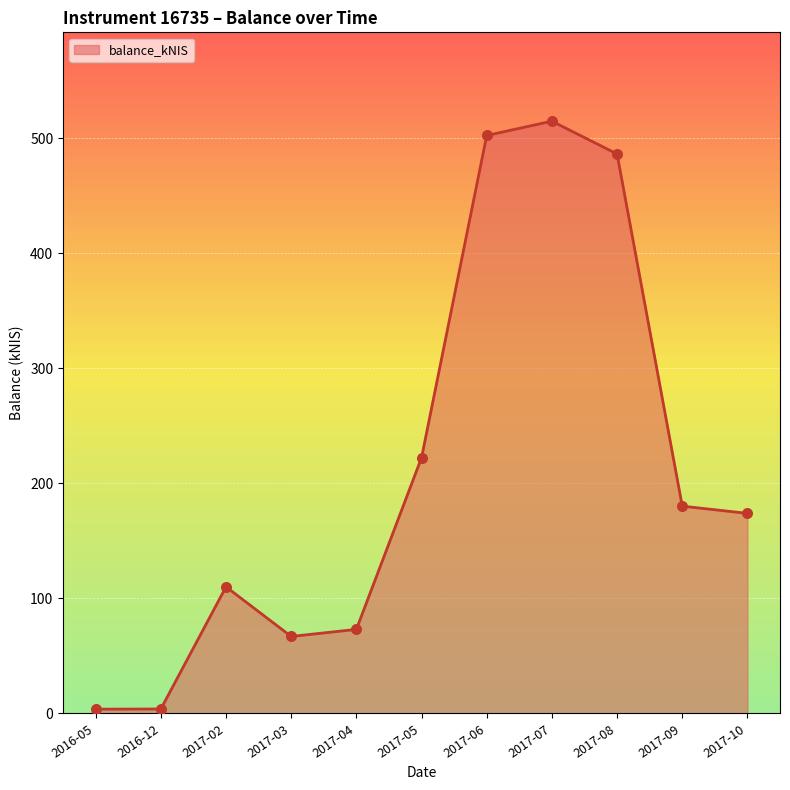

Which has a higher value, 2017-10 or 2017-09?

2017-09